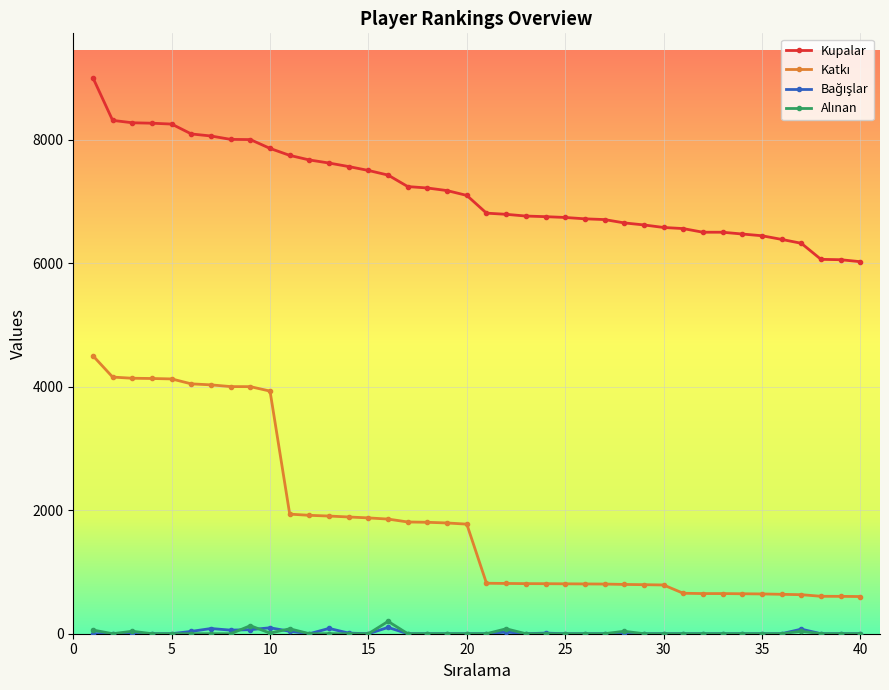

Which series has the largest total across all categories?

Kupalar